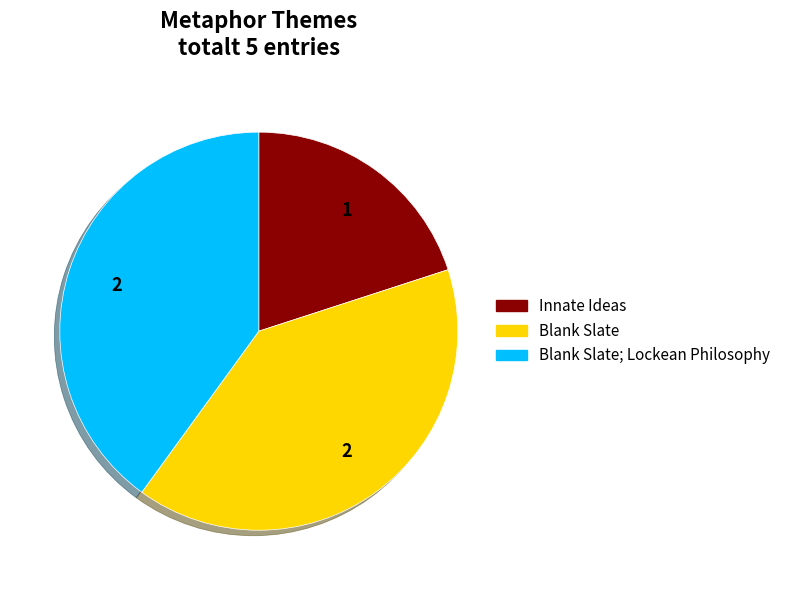

Count the number of slices in the pie.

3